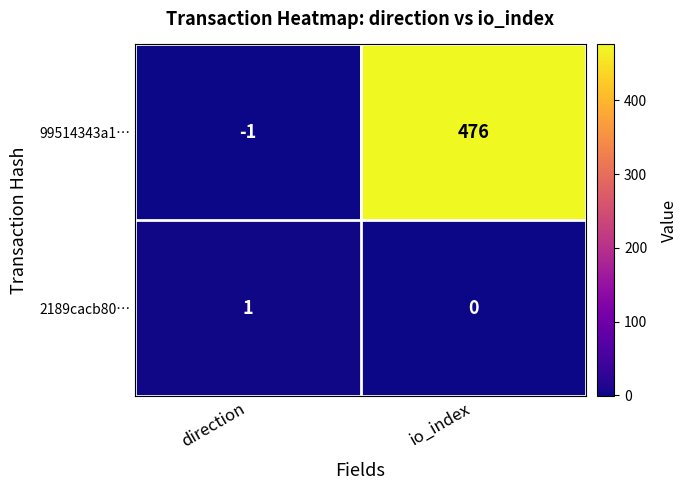

What is the sum of the 99514343a1… values at direction and io_index?

475